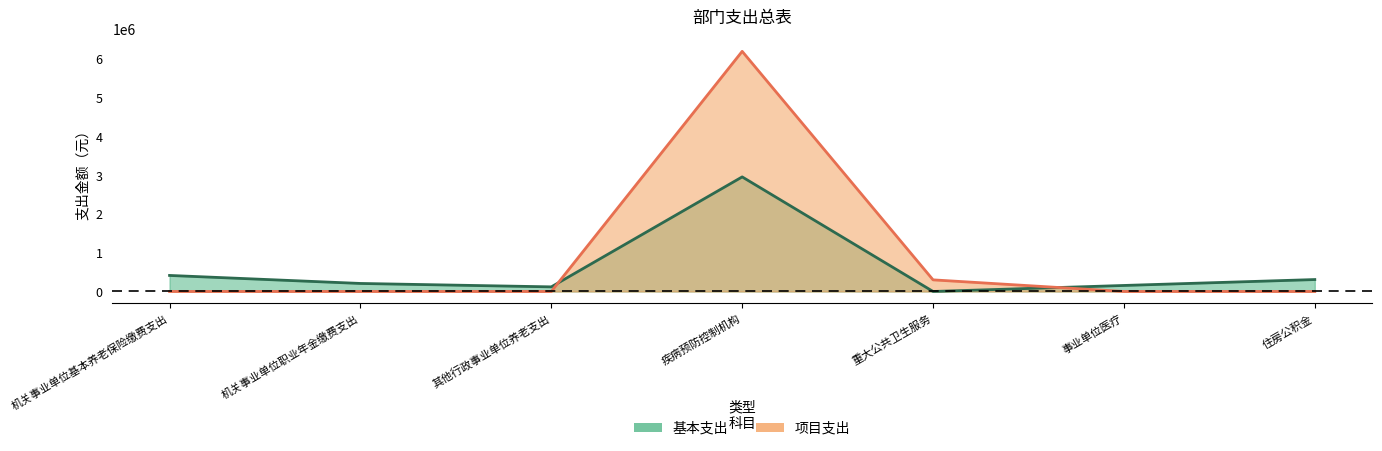

The 基本支出 series shows 413975 at 机关事业单位基本养老保险缴费支出. True or false?

True